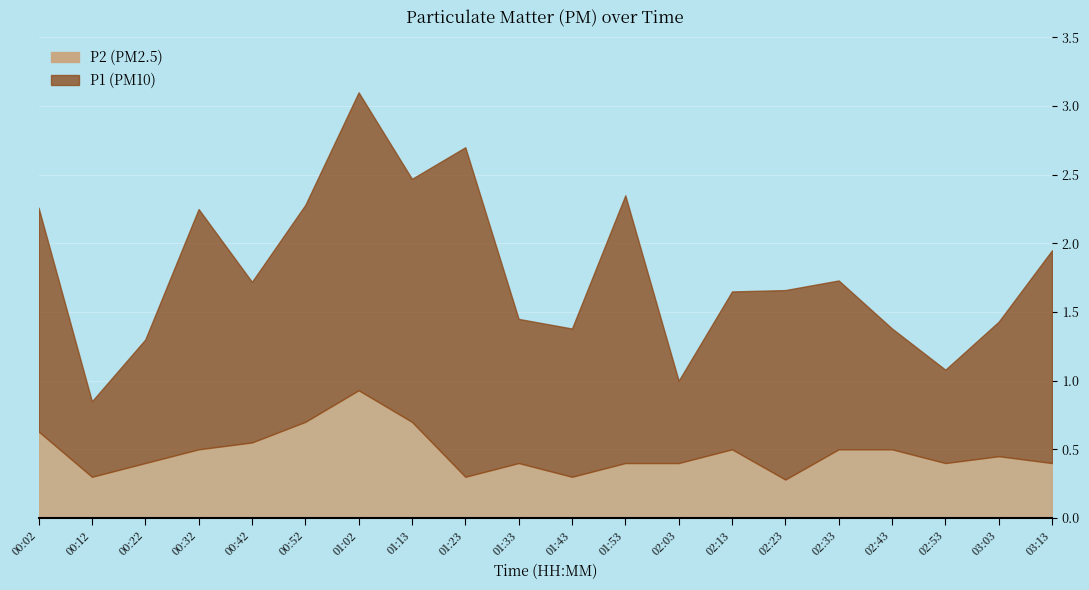

What position from the left is 01:02?

7